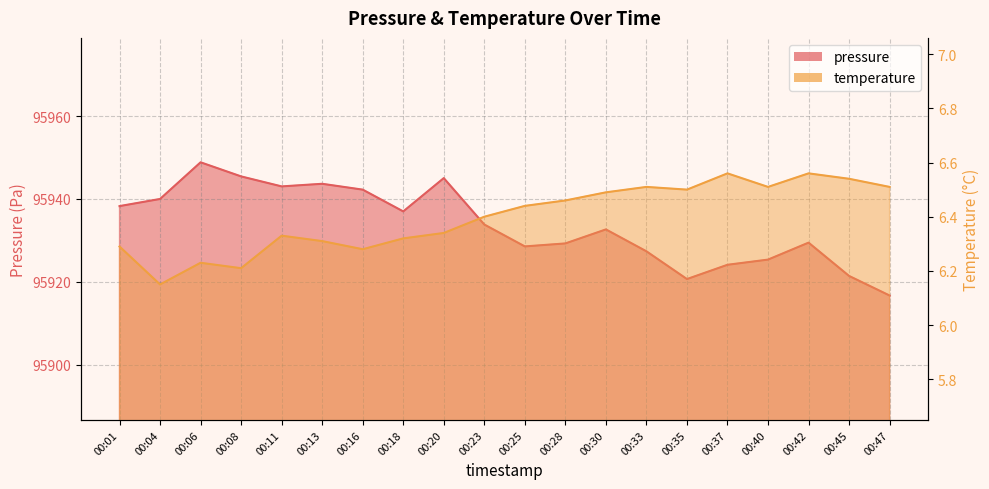

Rank the series at 00:08 from highest to lowest value.

pressure, temperature